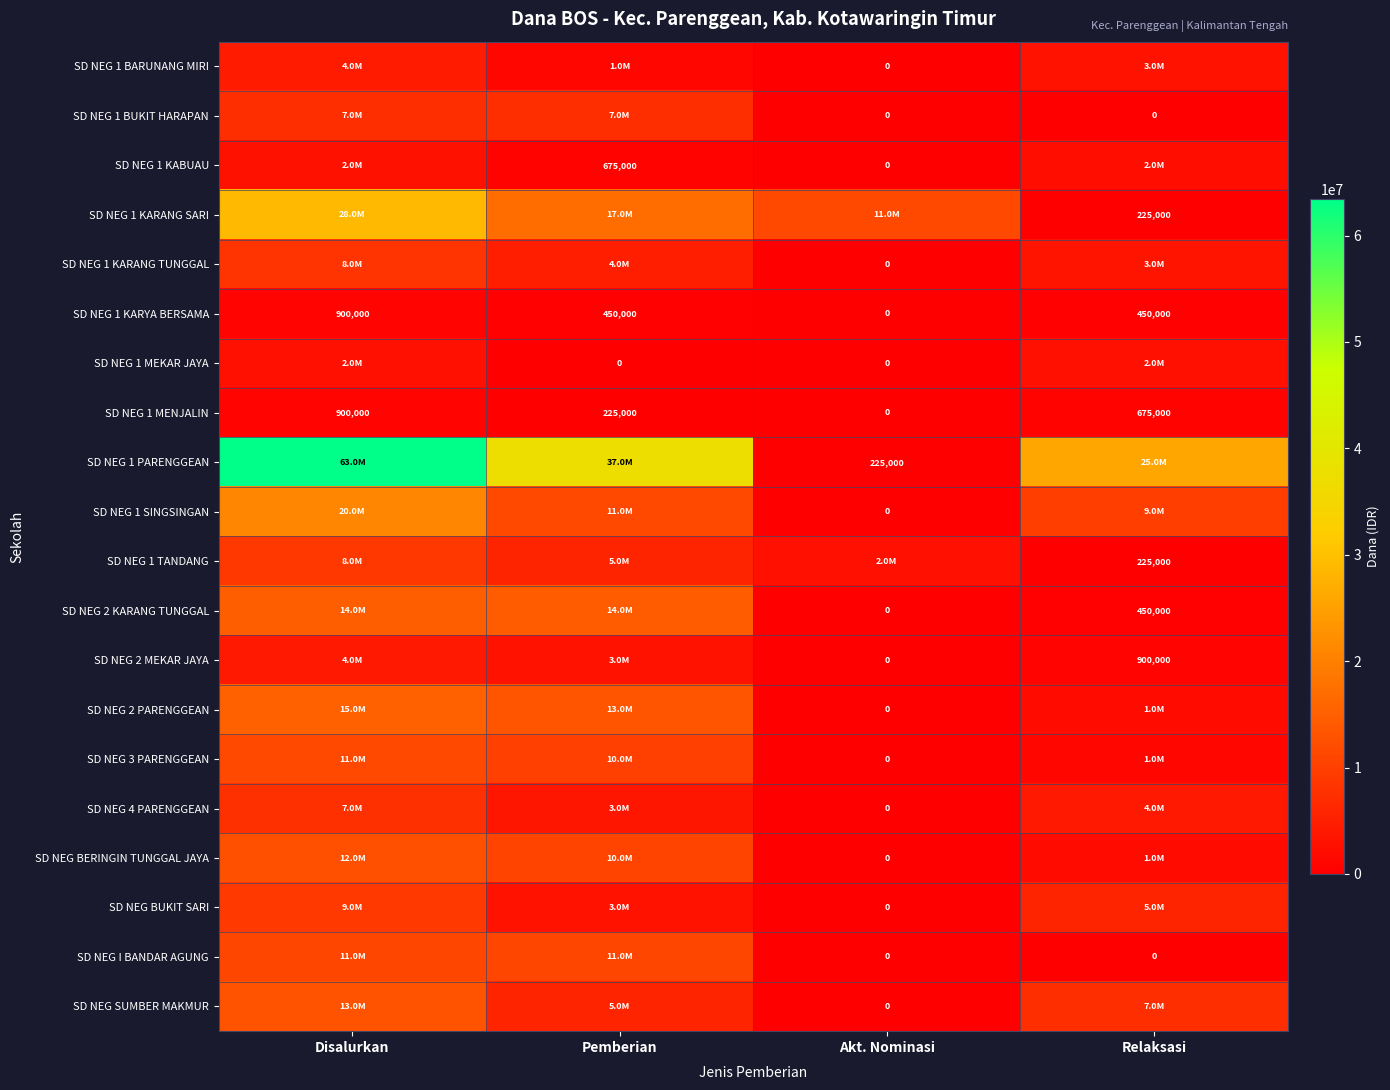

How many data points in SD NEG 1 MENJALIN are less than 675000?

2